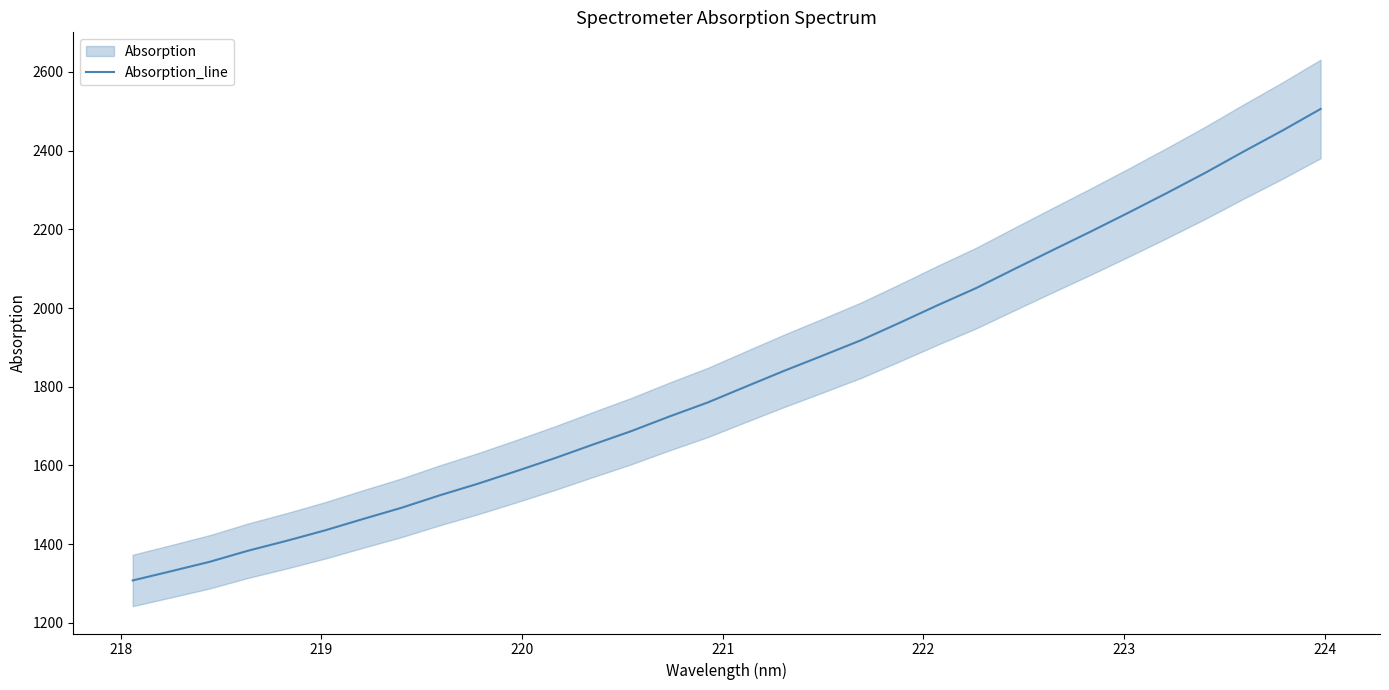

What is the average value?

1825.5